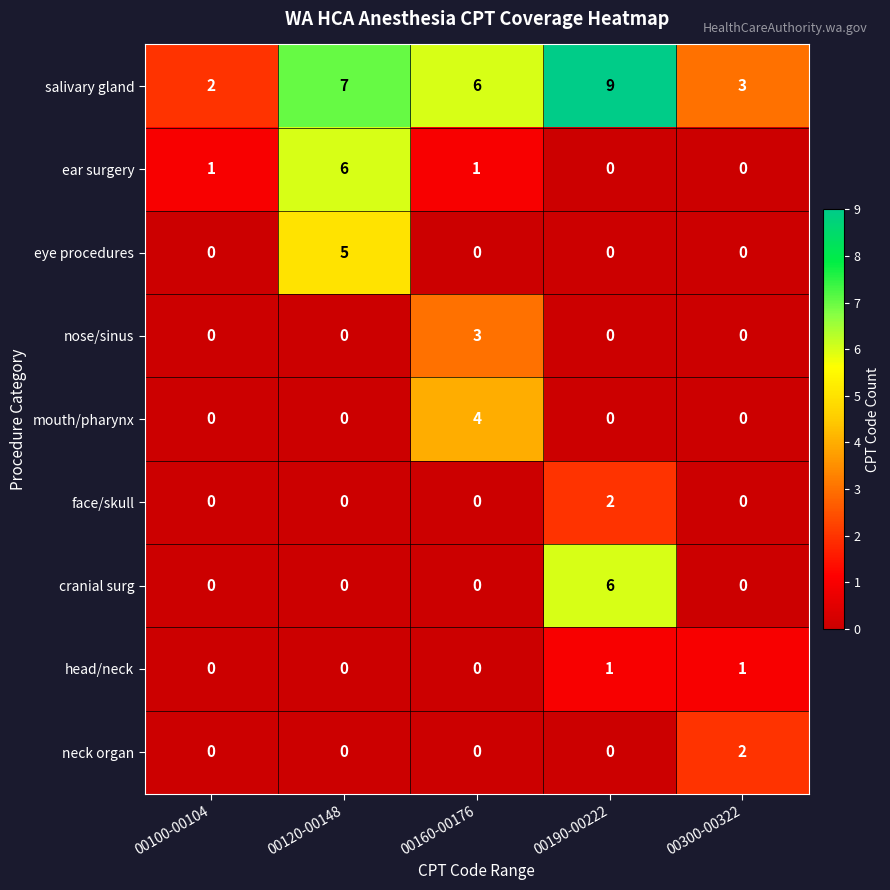

At which label does salivary gland first exceed 6?

00120-00148